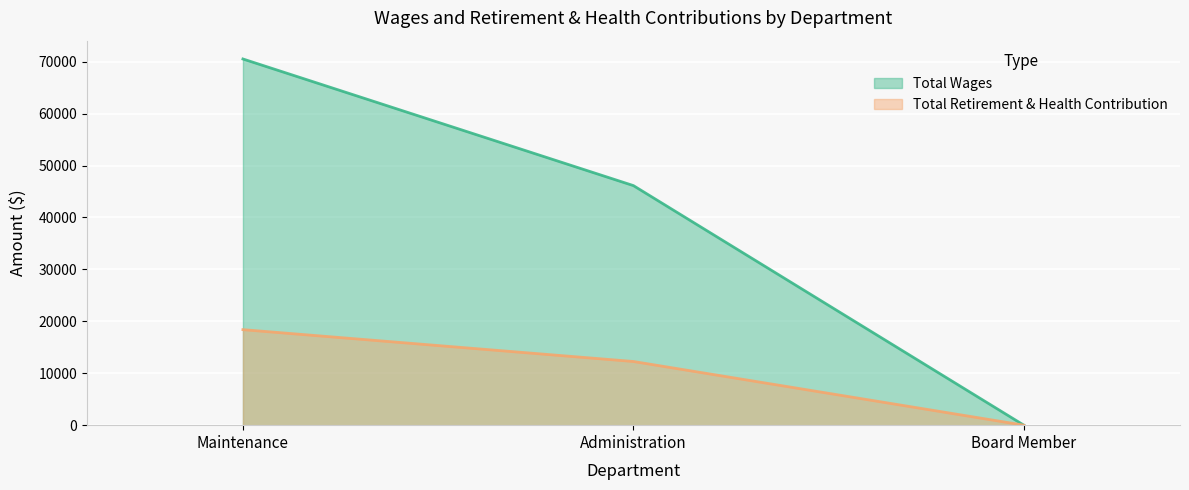

Which series has the largest total across all categories?

Total Wages